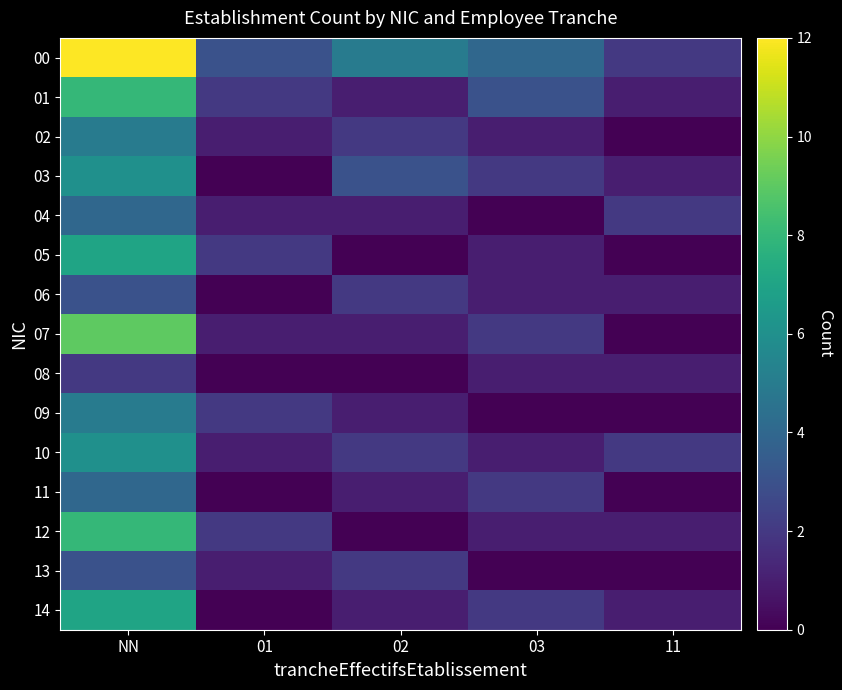

At how many categories does at least one series exceed 3?

3